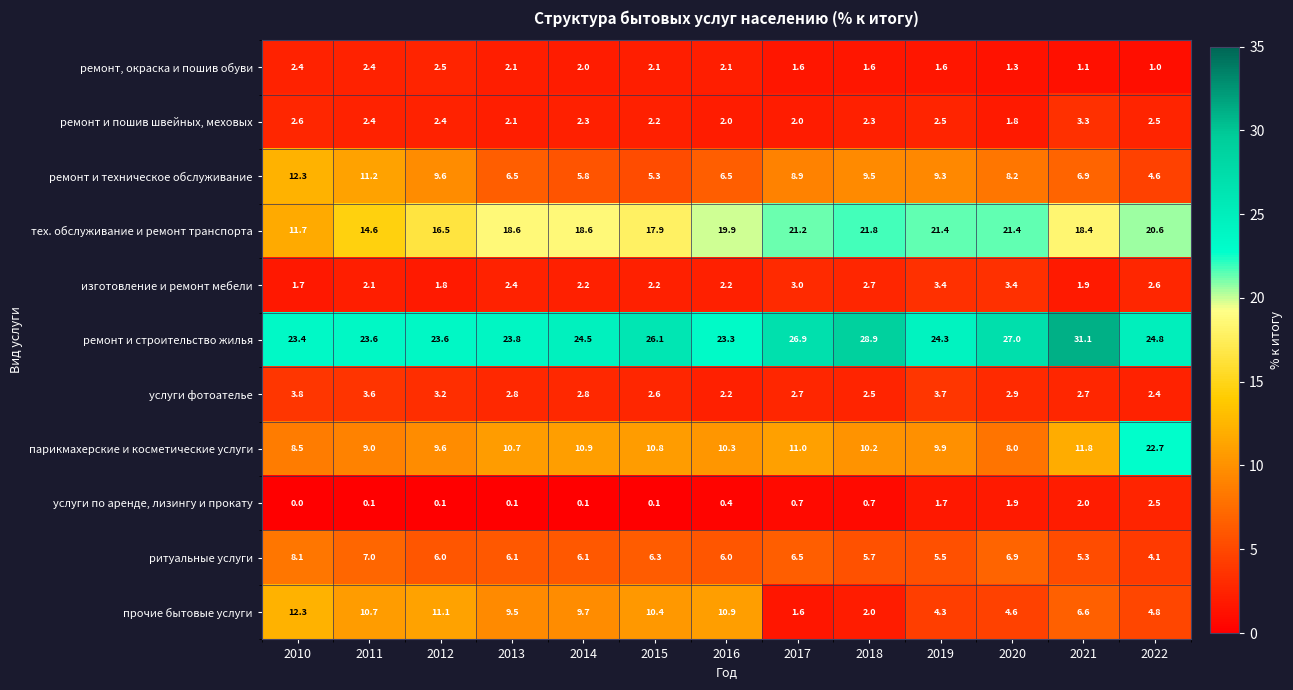

Is it true that услуги фотоателье equals 0.5 at 2016?

False